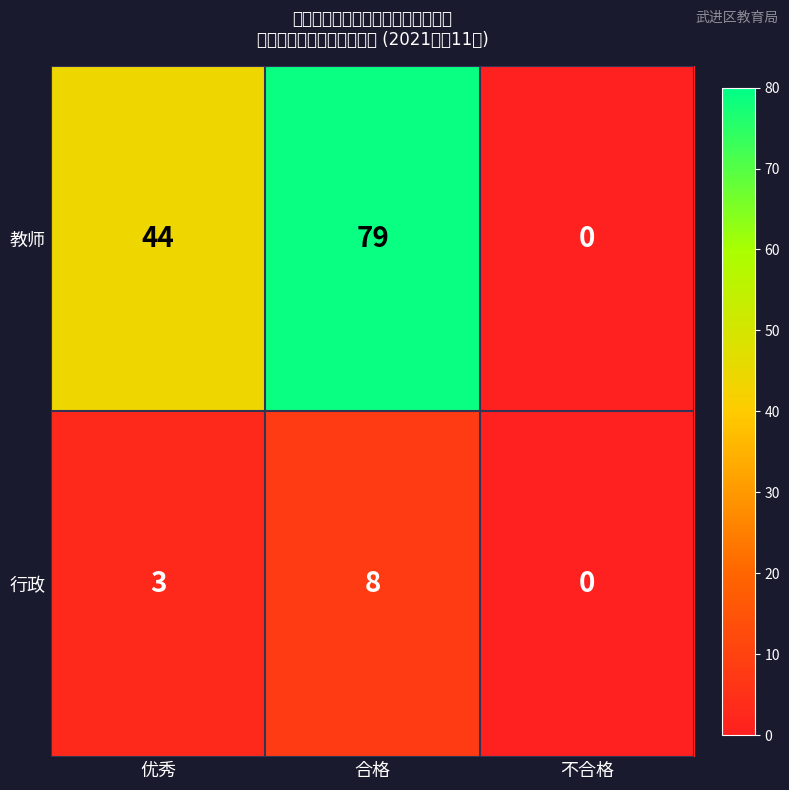

Reading left to right, what are all the values shown in this chart?

教师: 优秀=44	合格=79	不合格=0
行政: 优秀=3	合格=8	不合格=0